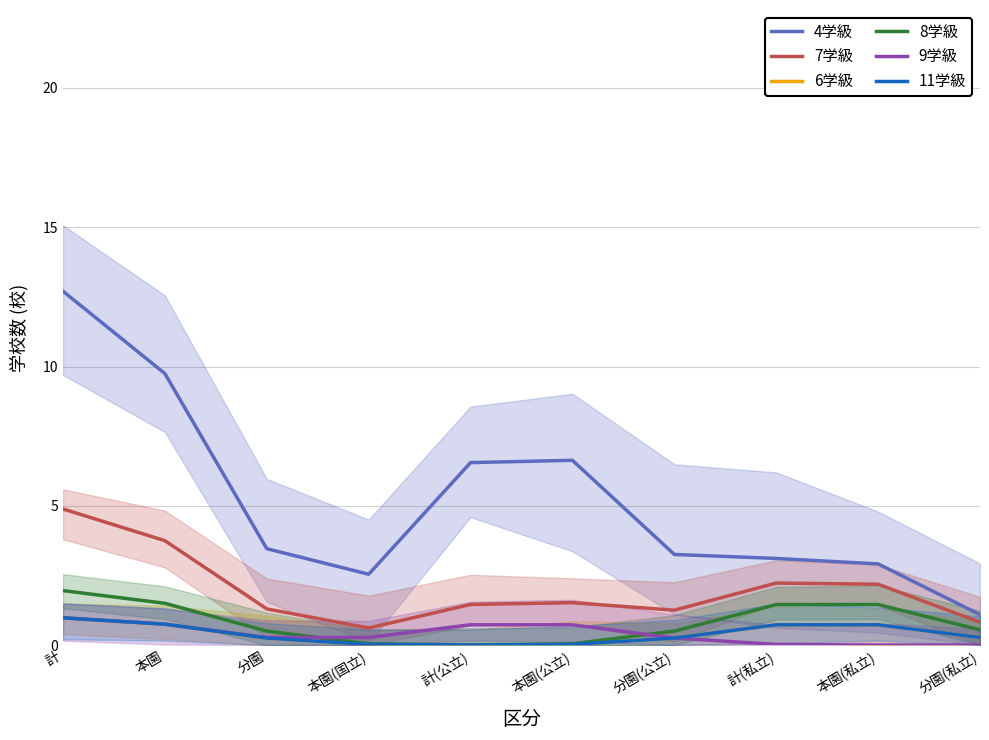

True or false: 4学級 has more than 0 points higher than both neighbors.

True